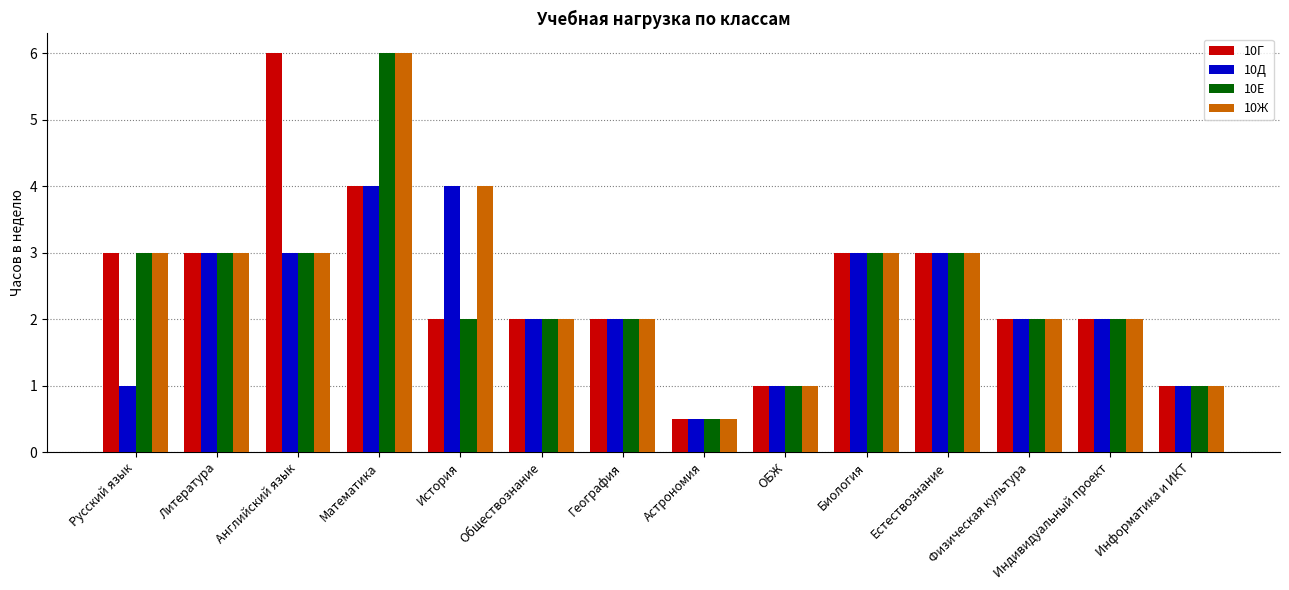

At which category is the sum across all series the highest?

Математика